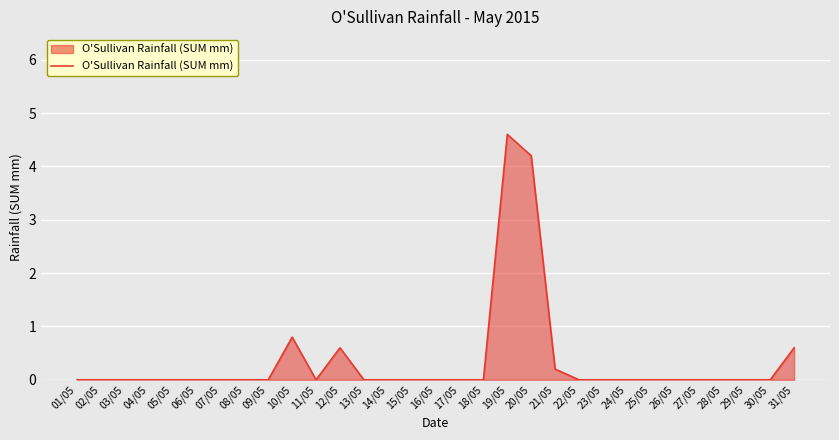

How many lines are shown in the chart?

1